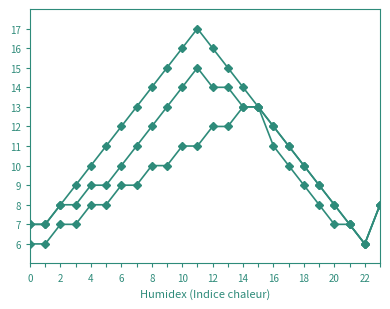

How many lines are shown in the chart?

3